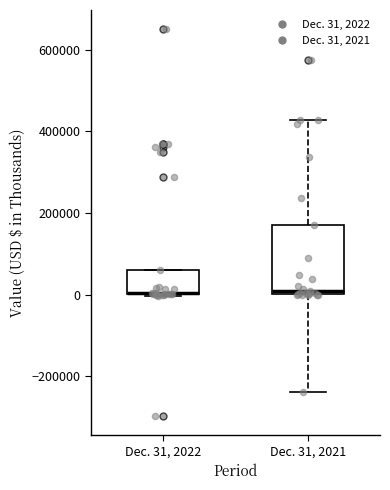

Where is the upper edge of the box for Dec. 31, 2021 on the y-axis? The values are not printed on the chart, so give them approximately, as read against the axis.

180000